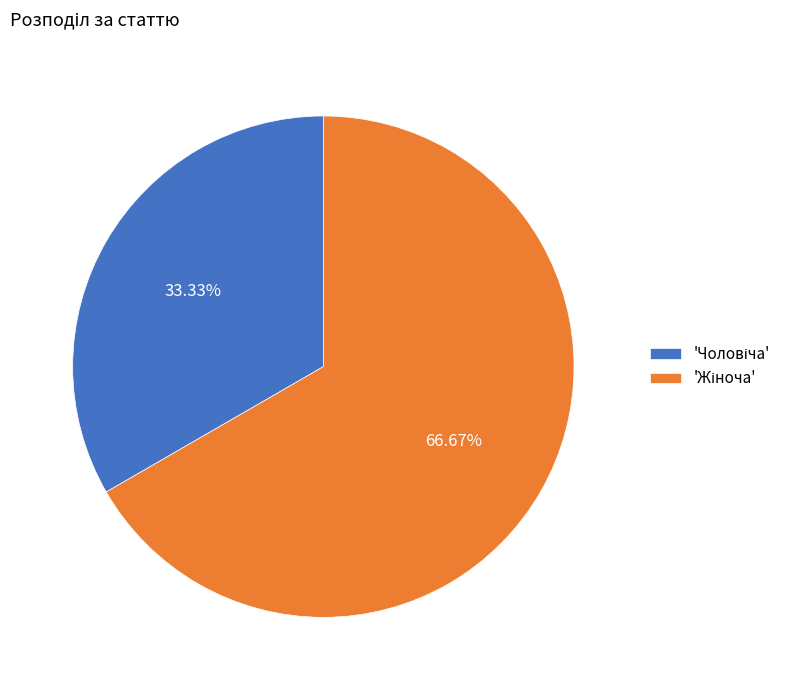

Is there a majority slice in this chart?

Yes